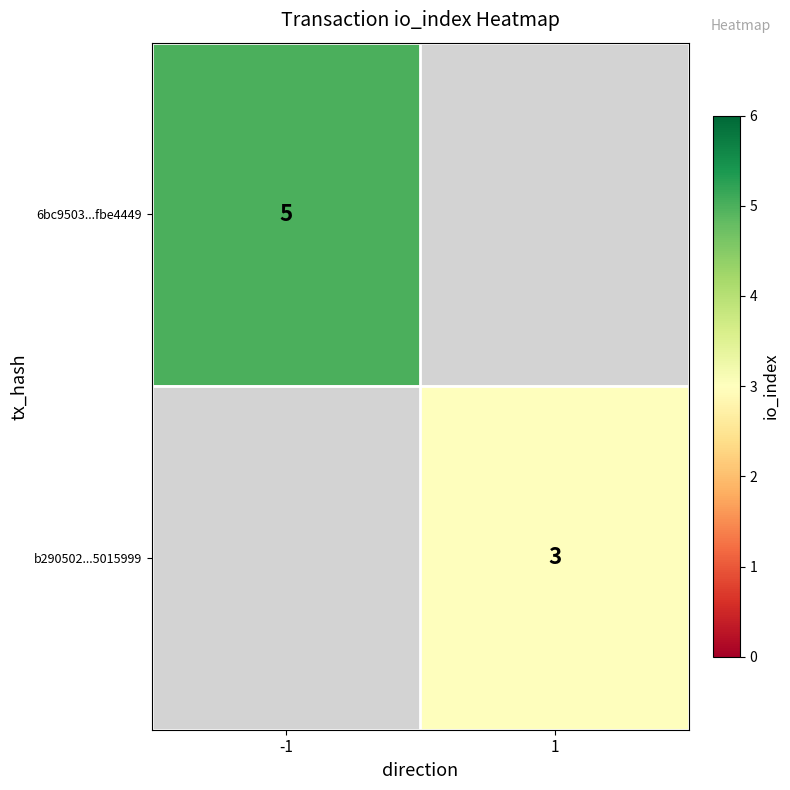

The value of b290502...5015999 at 1 is 3. True or false?

True